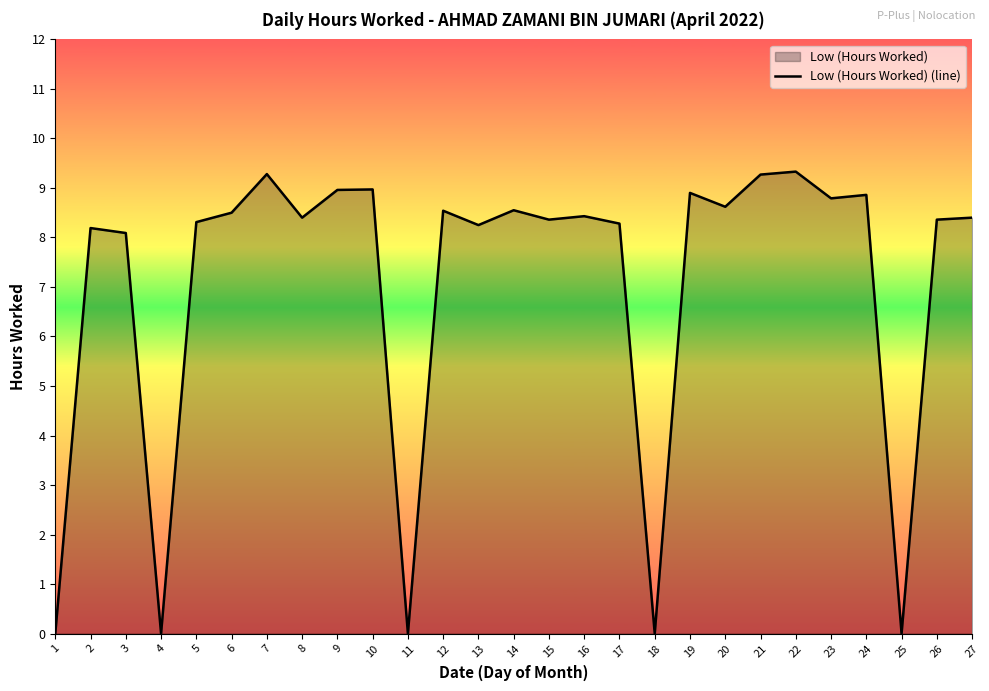

Where is the data nearest to the value 4?

1